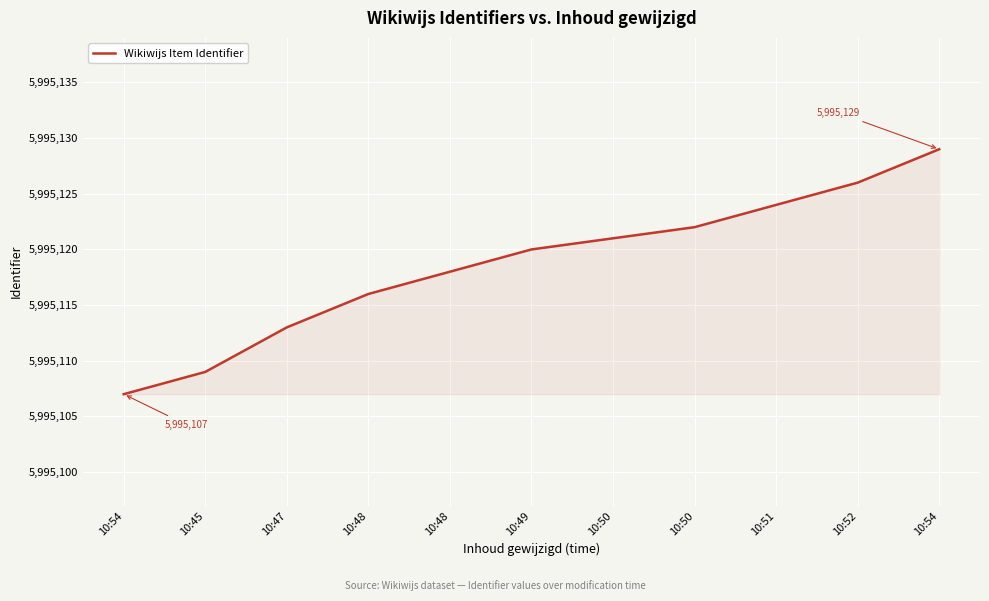

True or false: there are more than 0 points higher than both neighbors.

False